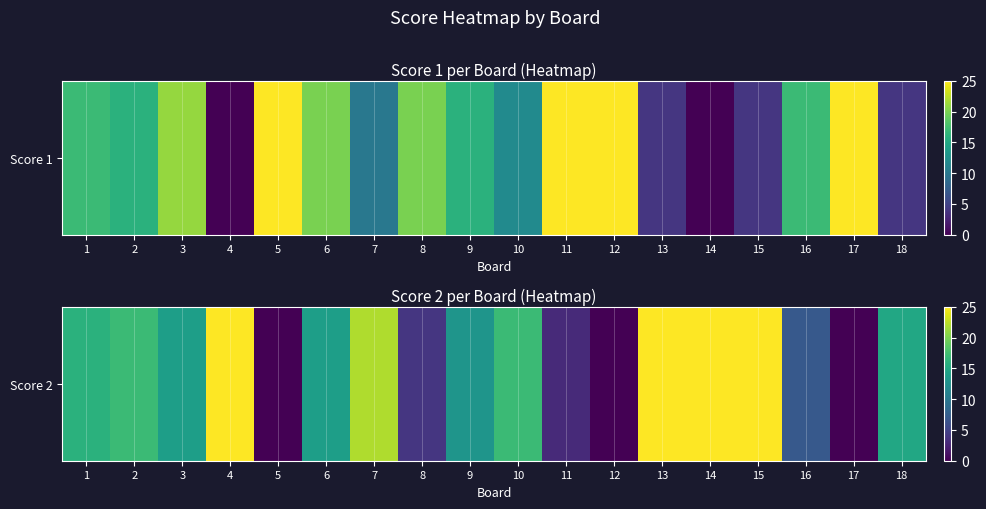

Reading left to right, list all the values displayed in this chart.

1=16	2=17	3=14	4=25	5=0	6=14	7=22	8=4	9=13	10=17	11=3	12=0	13=25	14=25	15=25	16=7	17=0	18=15